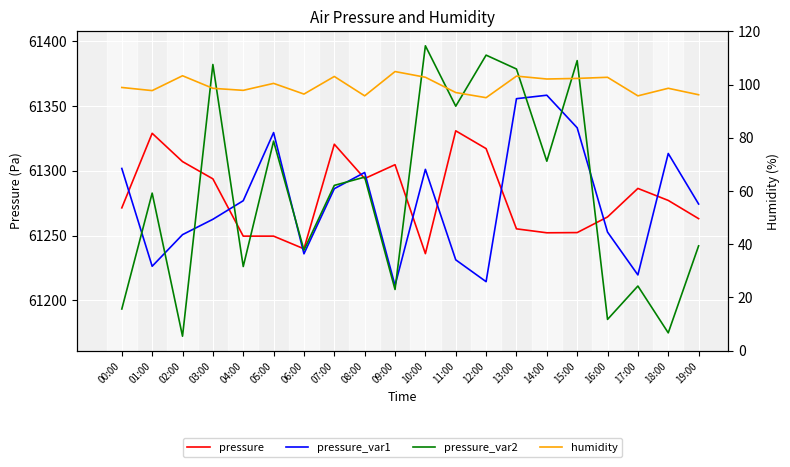

The pressure_var2 series shows 38390.3 at 18:00. True or false?

False